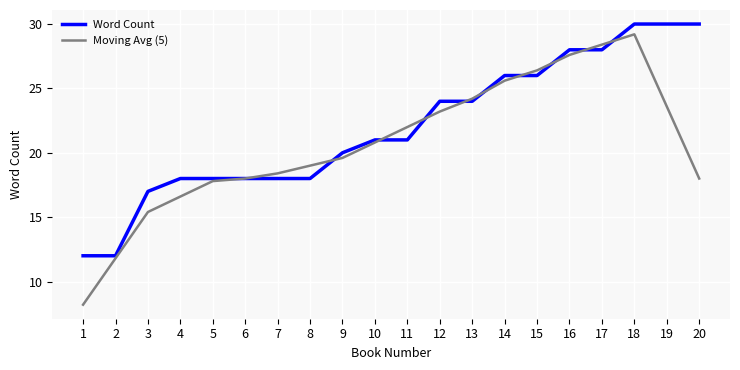

The value of Moving Avg (5) at 12 is 33.3. True or false?

False